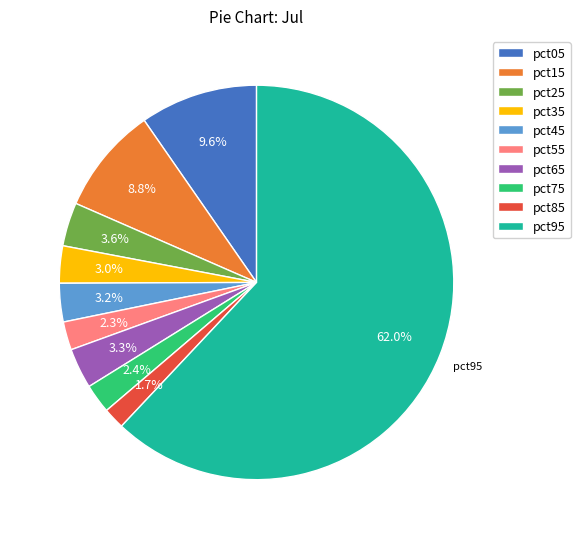

Count the number of slices in the pie.

10